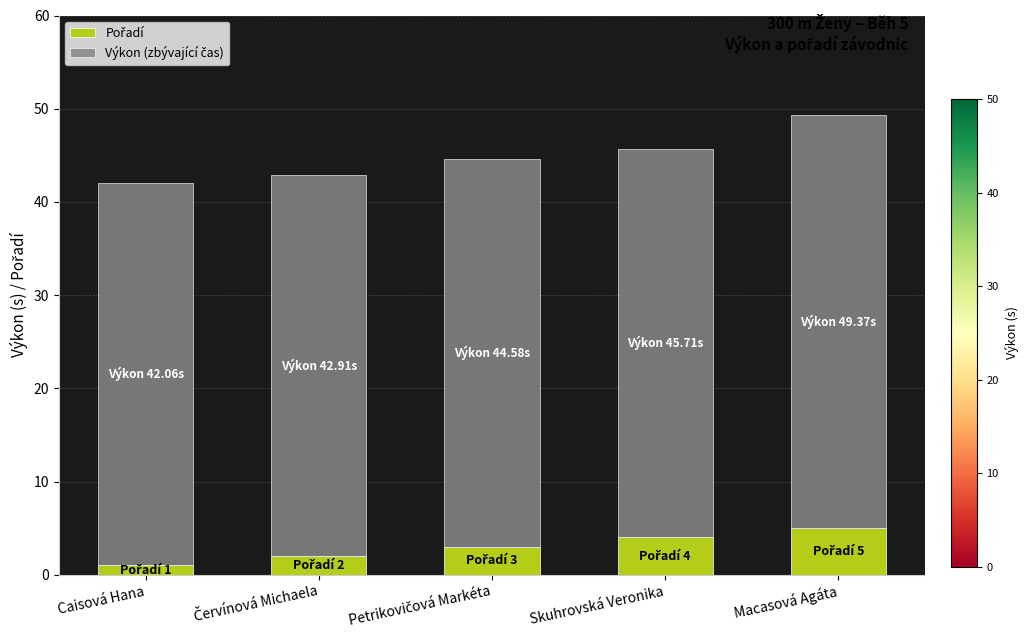

What is the total value across all series at Macasová Agáta?

49.4